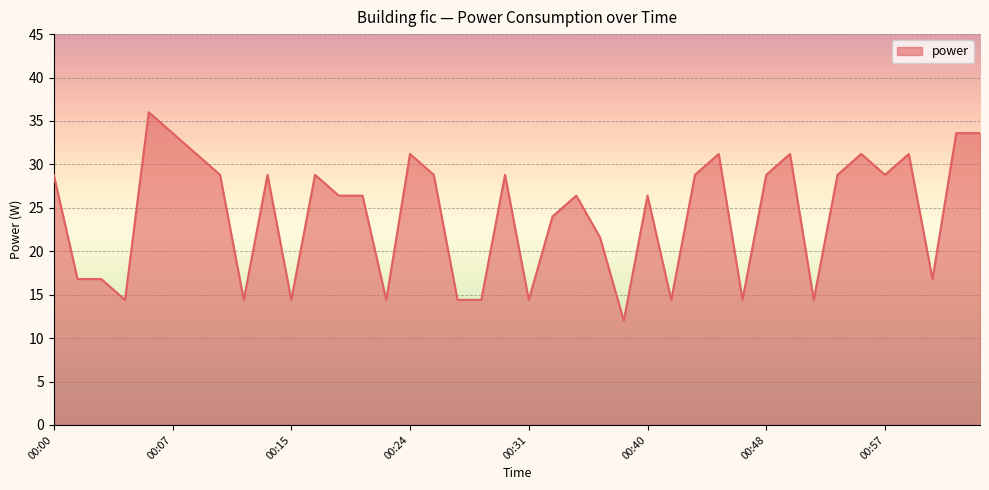

What is the smallest value displayed?

12.0